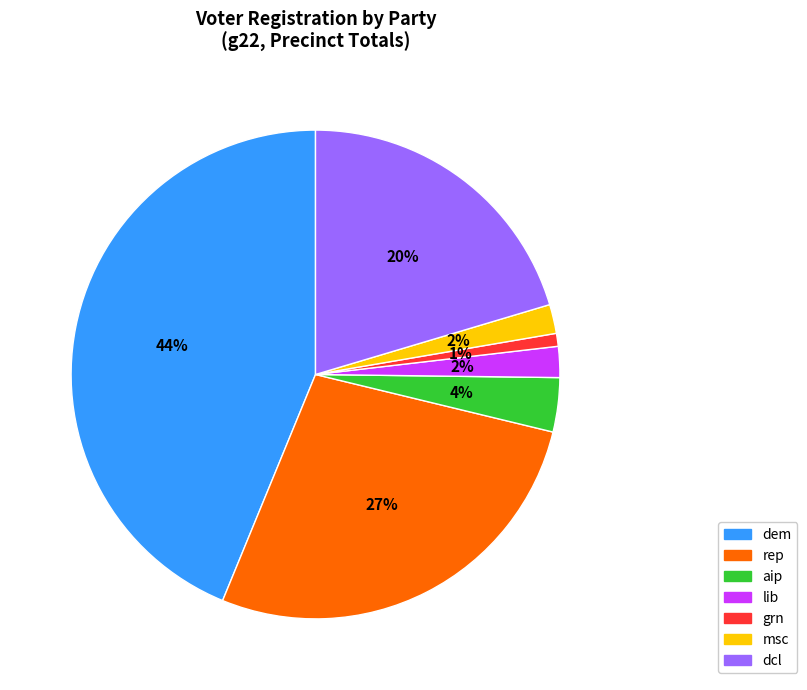

Is there any slice that represents more than half of the pie?

No